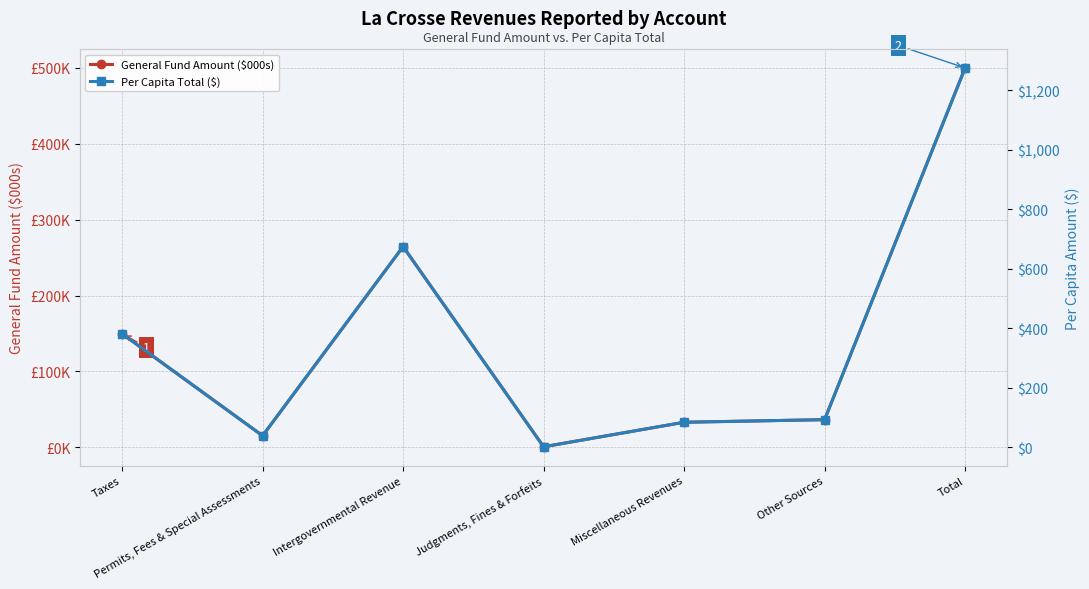

Reading left to right, what are all the values shown in this chart?

General Fund Amount ($000s): Taxes=149.6	Permits, Fees & Special Assessments=15.3	Intergovernmental Revenue=264.4	Judgments, Fines & Forfeits=0.8	Miscellaneous Revenues=33.1	Other Sources=36.5	Total=499.7
Per Capita Total ($): Taxes=381.7	Permits, Fees & Special Assessments=39.1	Intergovernmental Revenue=674.5	Judgments, Fines & Forfeits=2.0	Miscellaneous Revenues=84.4	Other Sources=93.1	Total=1274.8